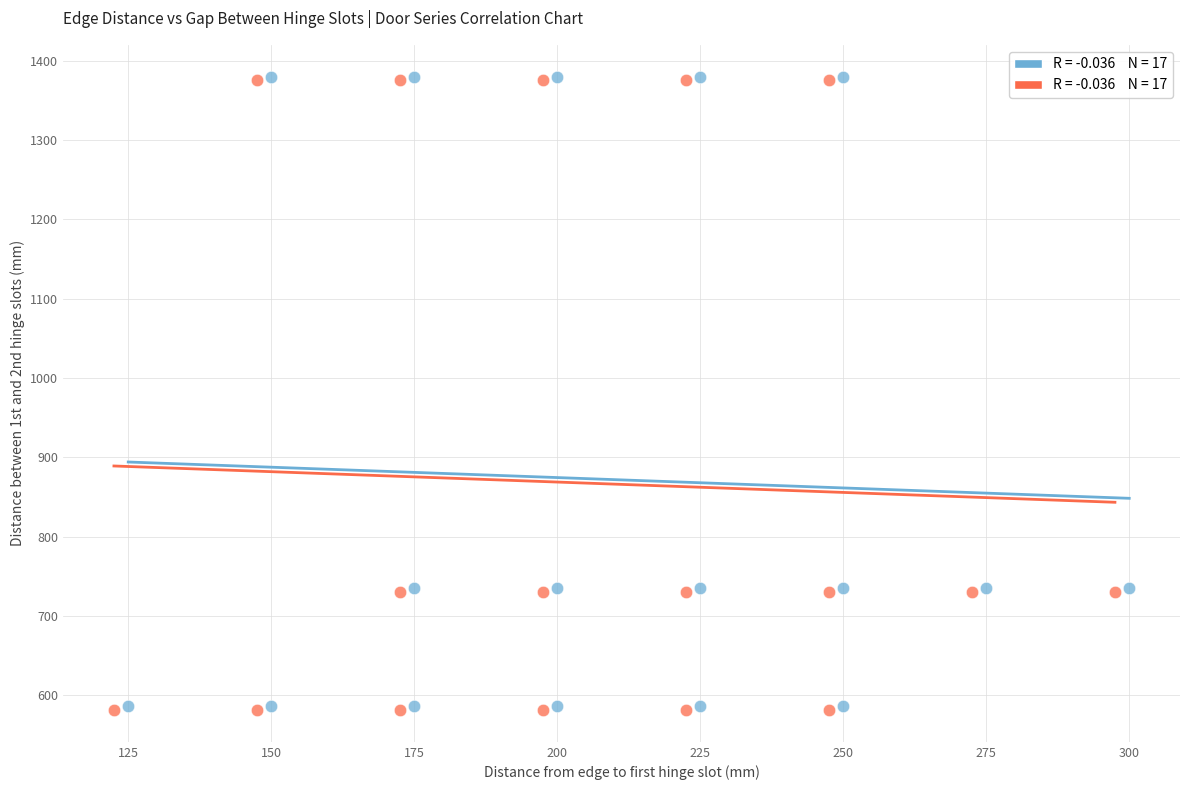

What are all the series names shown in the legend?

PD, PU, PT, ZR, REVERSE PD, PU, PT